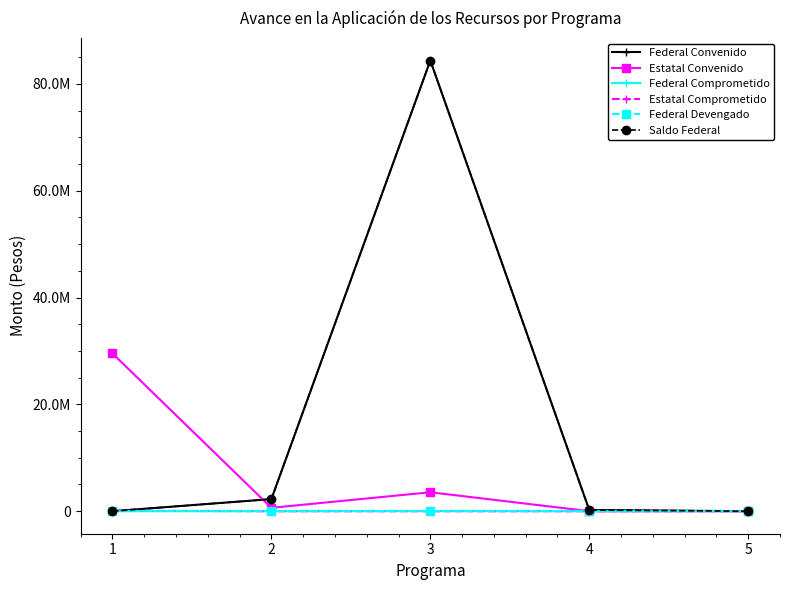

Reading left to right, transcribe all the data shown in this chart.

Federal Convenido: 0.0	2263738.0	84373452.3	219636.0	0.0
Estatal Convenido: 29535000.0	628420.0	3544614.9	0.0	0.0
Federal Comprometido: 0.0	0.0	12020.0	0.0	0.0
Estatal Comprometido: 70000.0	0.0	0.0	0.0	0.0
Federal Devengado: 0.0	0.0	0.0	0.0	0.0
Saldo Federal: 0.0	2263738.0	84361432.3	219636.0	0.0